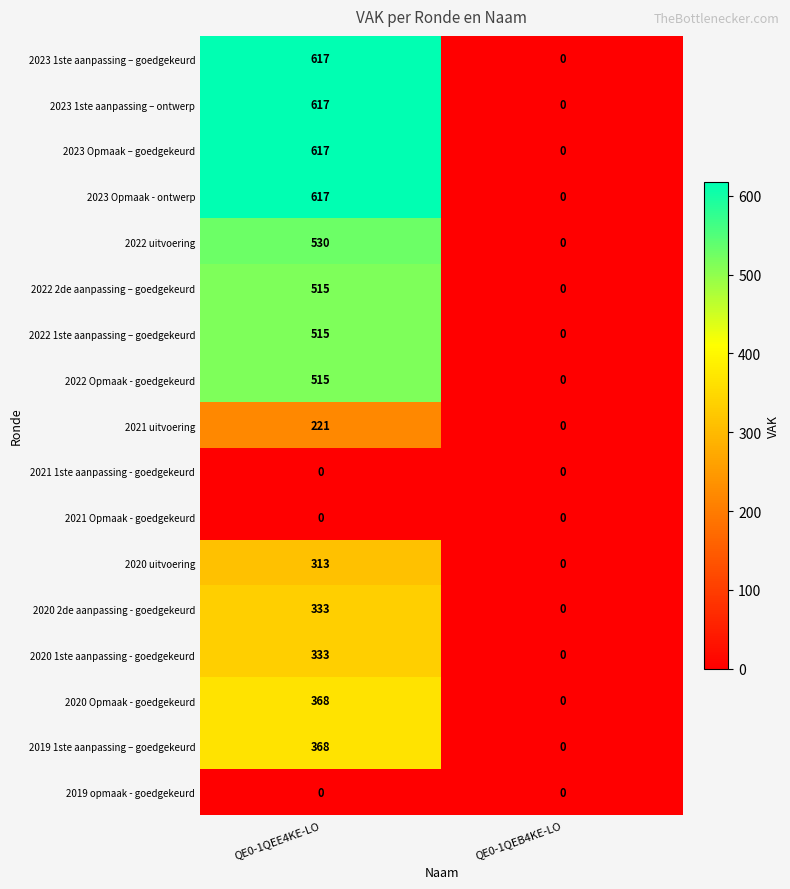

True or false: 2023 1ste aanpassing – goedgekeurd has a value of 237 at QE0-1QEB4KE-LO.

False